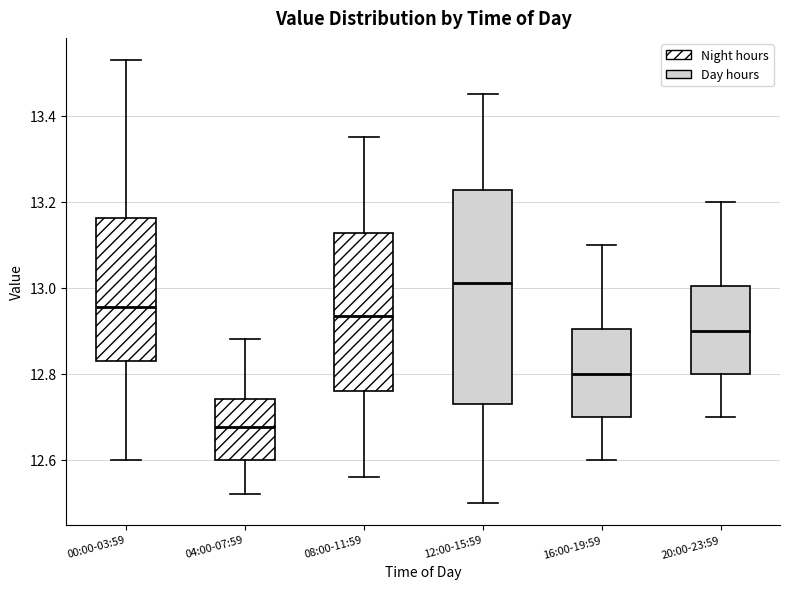

Reading left to right, transcribe this box plot: for each box, give where its median line is, the range the box spans, and where its two whiskers end, as read against the y-axis. The values are not printed on the chart, so give them approximately, as read against the axis.

00:00-03:59: median 12.96, box 12.84 to 13.16, whiskers 12.60 to 13.54
04:00-07:59: median 12.68, box 12.60 to 12.74, whiskers 12.52 to 12.88
08:00-11:59: median 12.94, box 12.76 to 13.12, whiskers 12.56 to 13.36
12:00-15:59: median 13.02, box 12.74 to 13.22, whiskers 12.50 to 13.46
16:00-19:59: median 12.80, box 12.70 to 12.90, whiskers 12.60 to 13.10
20:00-23:59: median 12.90, box 12.80 to 13.00, whiskers 12.70 to 13.20